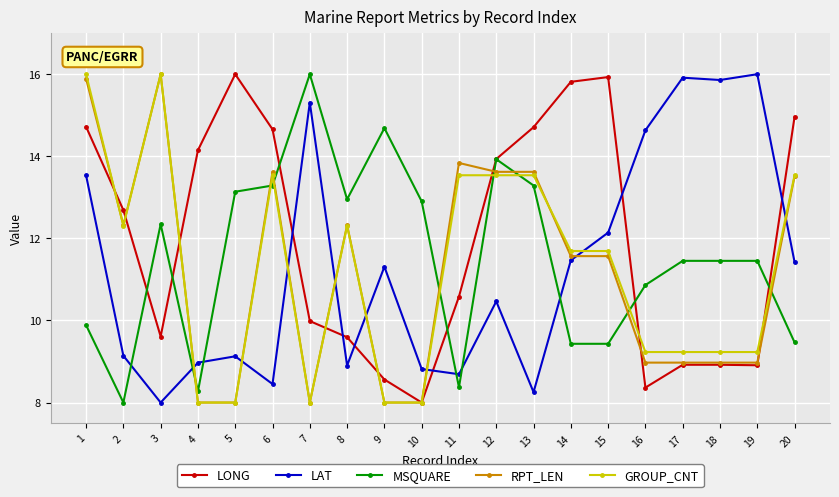

Is it true that RPT_LEN equals 7.9 at 20?

False